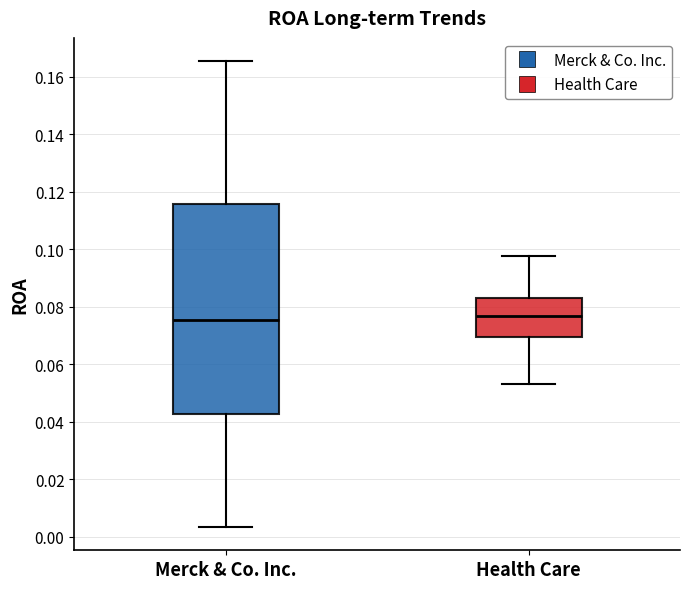

Reading left to right, read every box against the y-axis: the position of its median line, the range the box covers, and the ends of its whiskers. The values are not printed on the chart, so give them approximately, as read against the axis.

Merck & Co. Inc.: median 0.076, box 0.042 to 0.116, whiskers 0.004 to 0.166
Health Care: median 0.076, box 0.070 to 0.082, whiskers 0.054 to 0.098